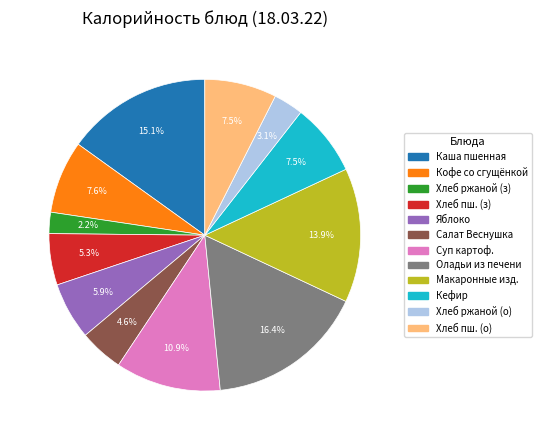

Is there a majority slice in this chart?

No